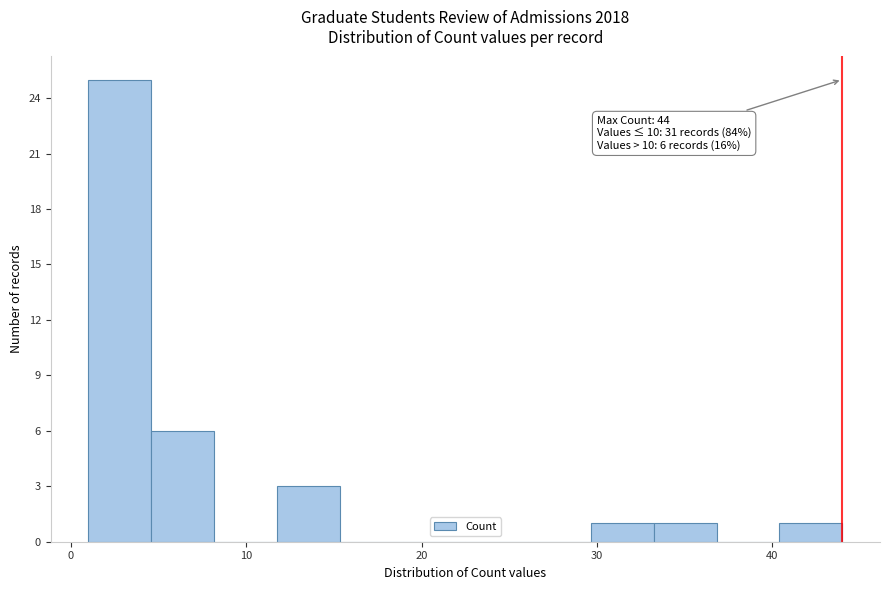

Read against the x-axis, roughly where is the centre of the tallest bar?

3